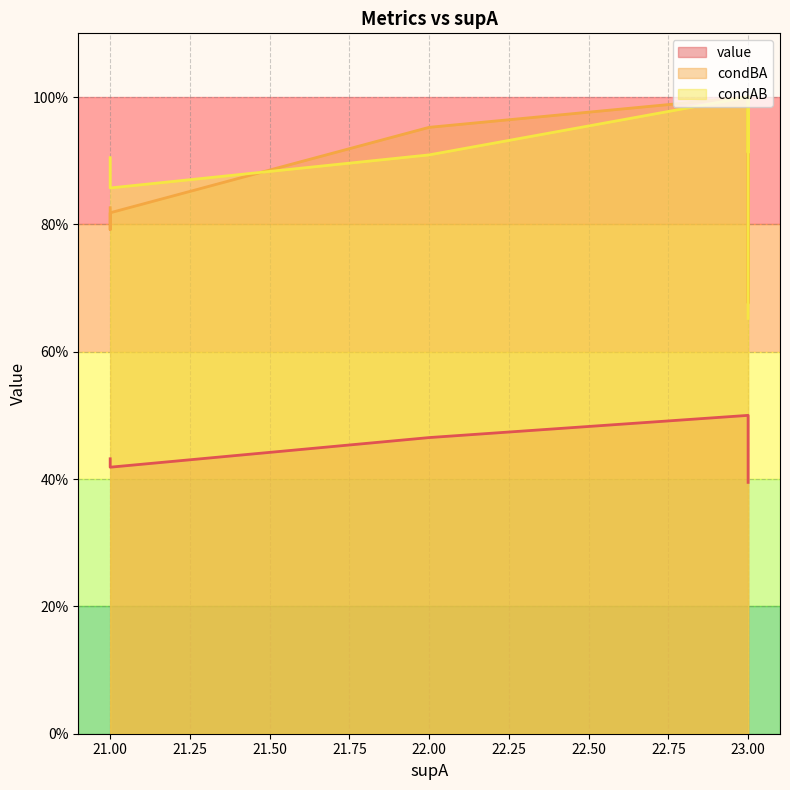

True or false: value and condBA cross at least once.

False